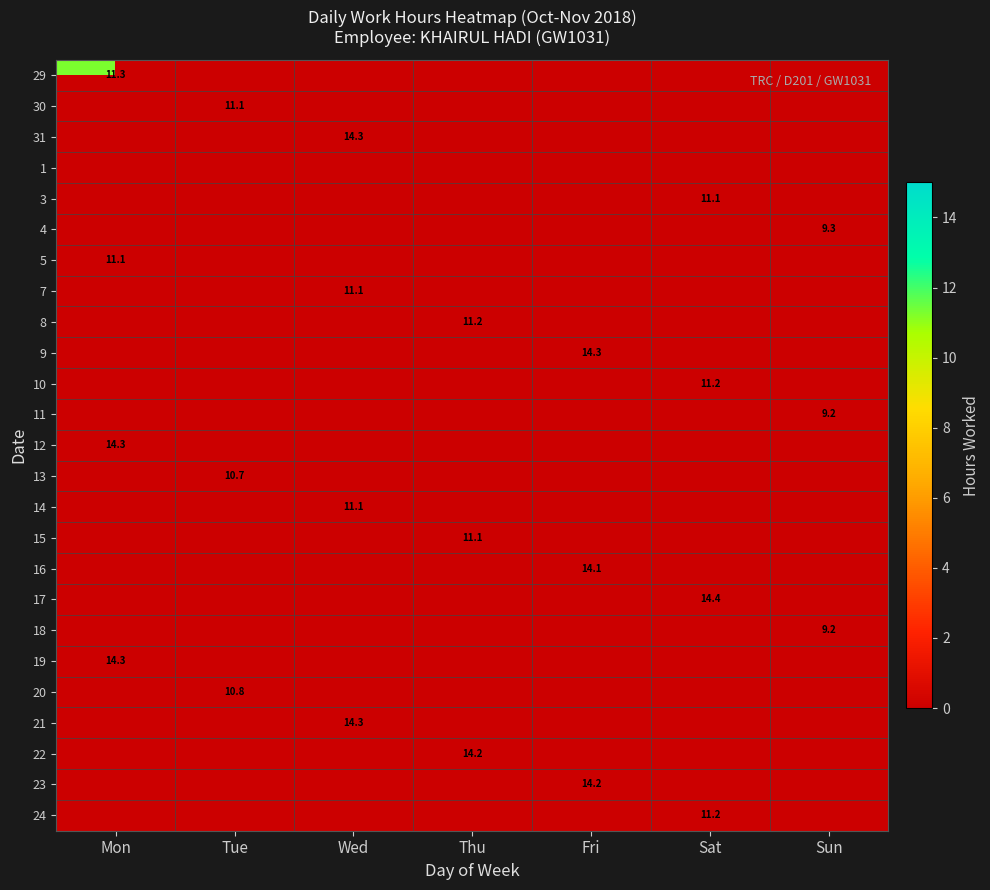

At which category does the chart reach its peak across all series?

Sat